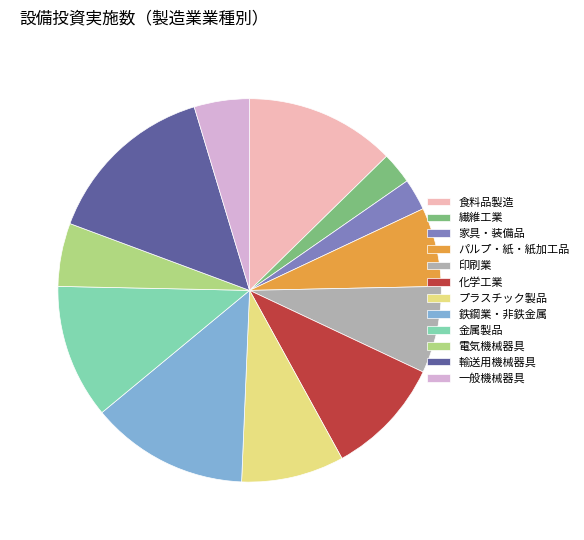

How many slices are in this pie chart?

12